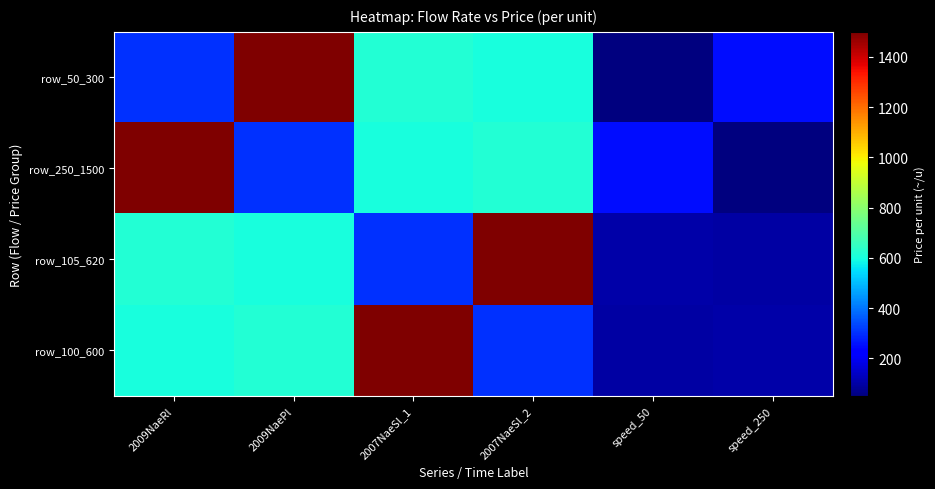

At which category is the sum across all series the highest?

2009NaeRl